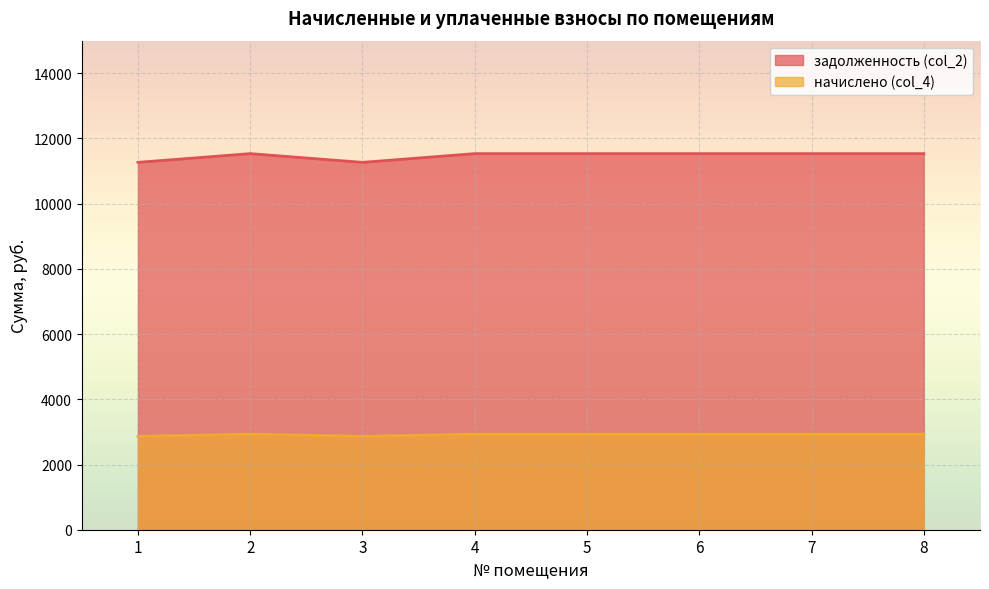

What is the sum of the задолженность (col_2) values at 3 and 8?

22803.0